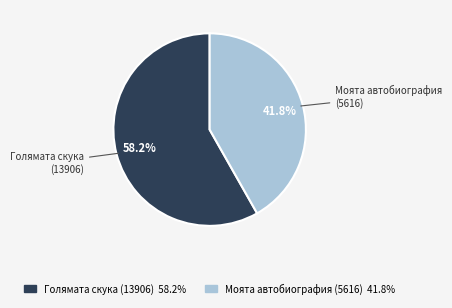

The Моята автобиография (5616) slice represents 36% of the pie. True or false?

False